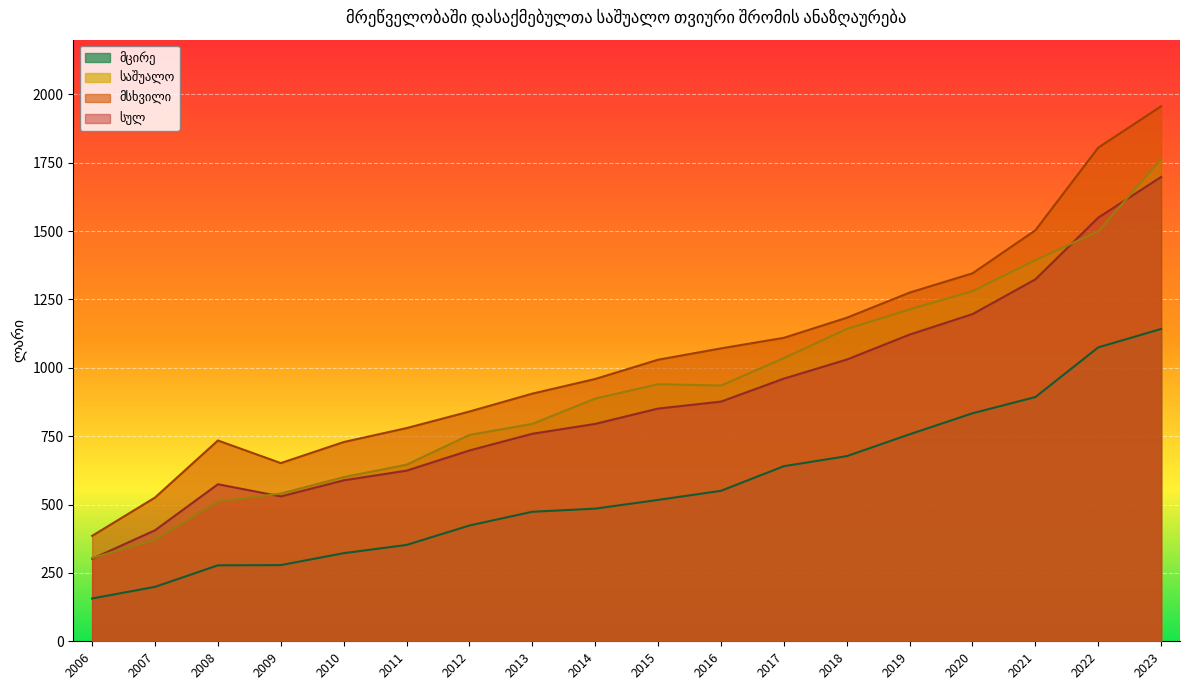

How many values in the საშუალო series exceed 935?

9